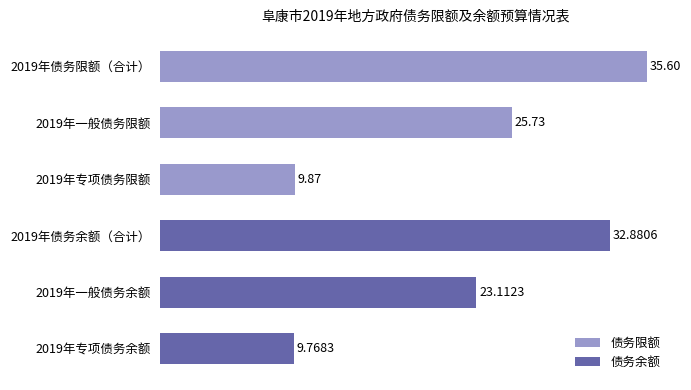

What is the total value across all series at 0?

68.5